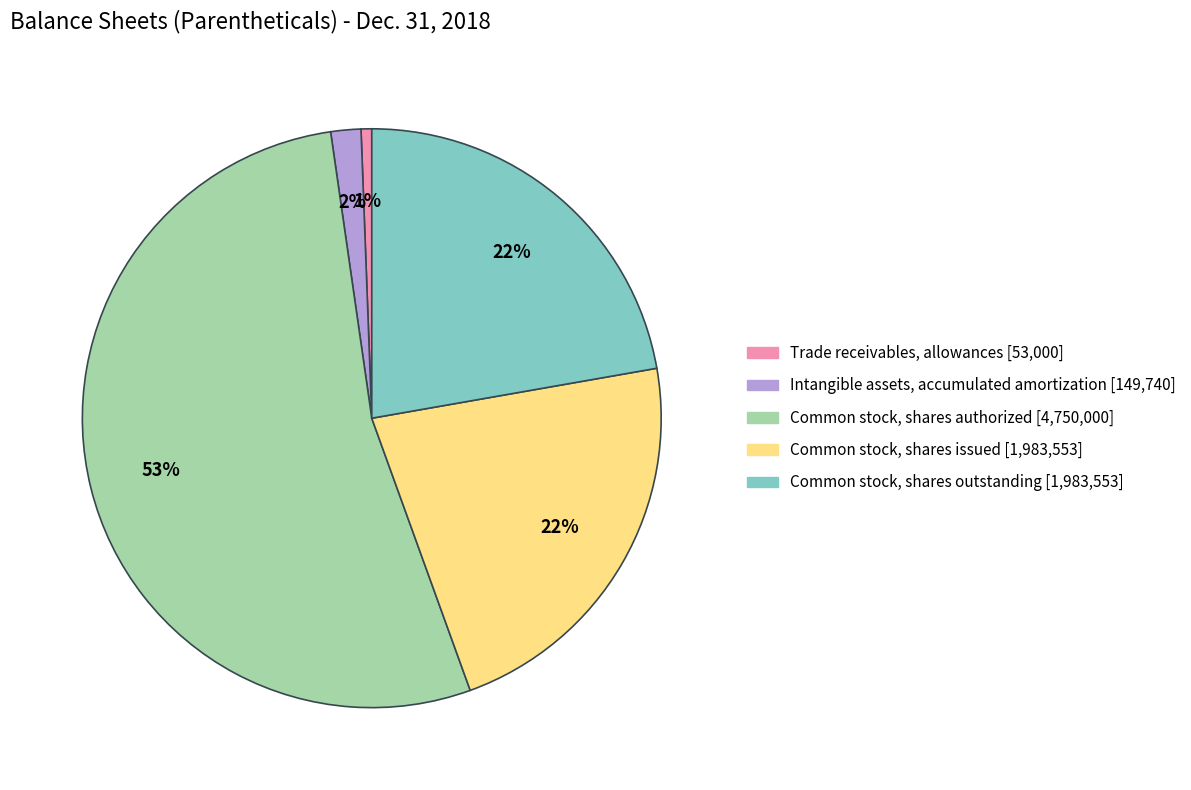

Do Common stock, shares outstanding and Common stock, shares authorized together represent more than half of the pie?

Yes